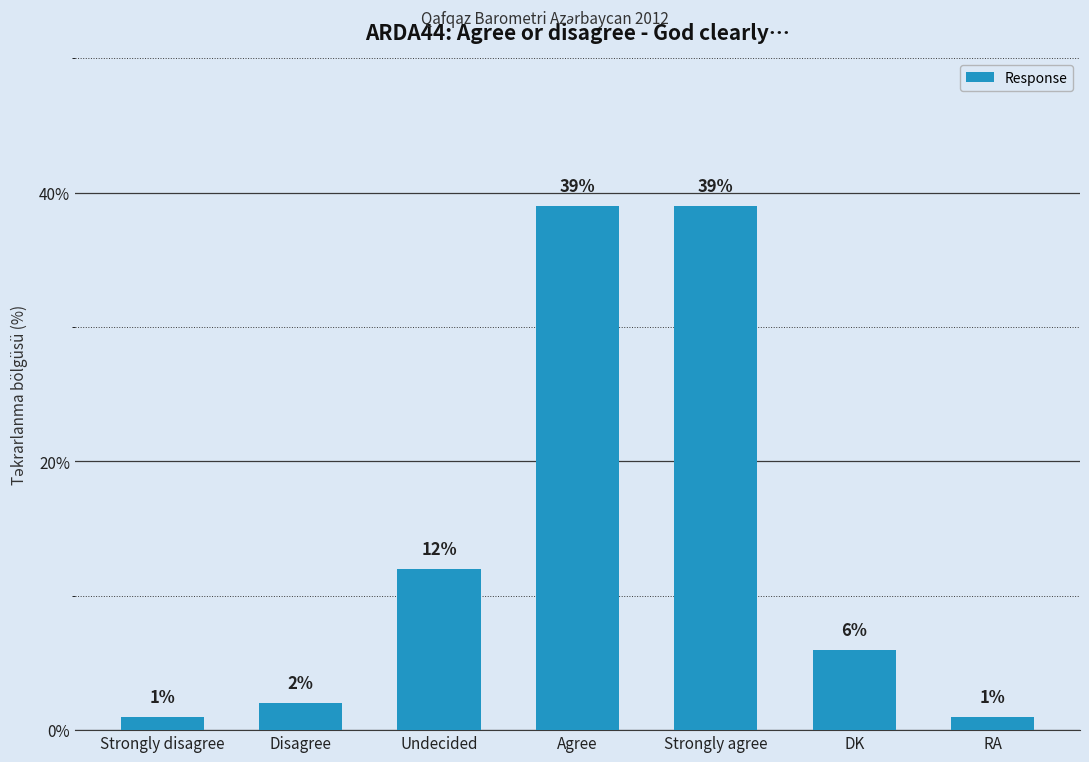

How many values are below 6?

3